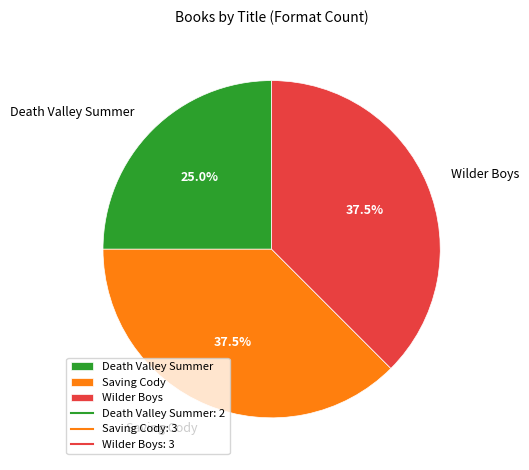

Which has a higher value, Death Valley Summer or Wilder Boys?

Wilder Boys